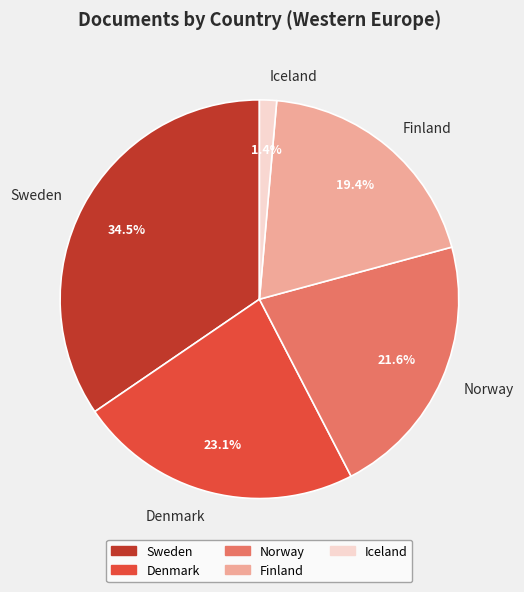

Which has a higher value, Norway or Finland?

Norway